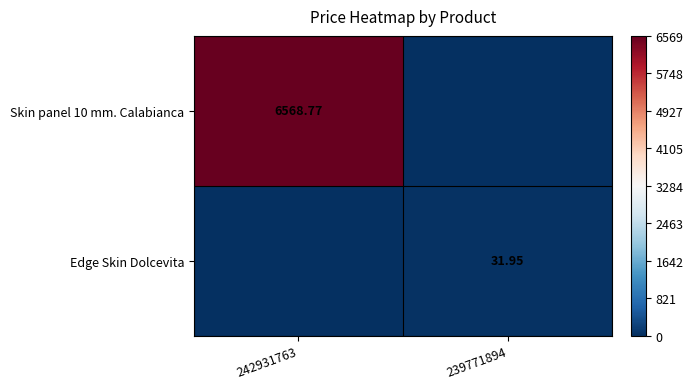

Between 242931763 and 239771894, which series saw the biggest shift?

Skin panel 10 mm. Calabianca